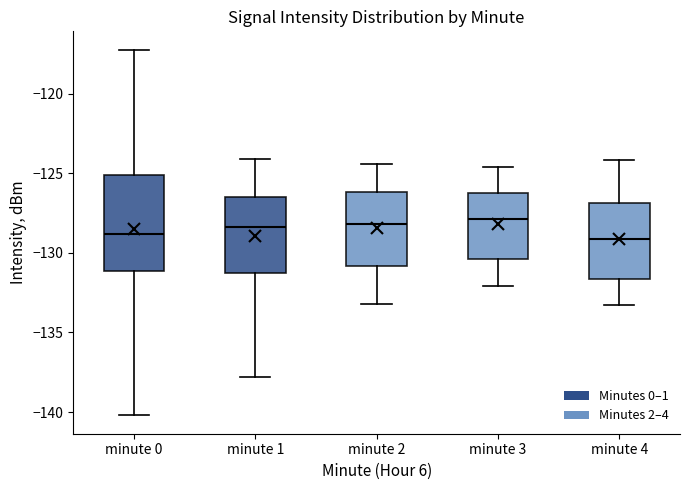

Reading left to right, transcribe this box plot: for each box, give where its median line is, the range the box spans, and where its two whiskers end, as read against the y-axis. The values are not printed on the chart, so give them approximately, as read against the axis.

minute 0: median -129.0, box -131.0 to -125.0, whiskers -140.0 to -117.0
minute 1: median -128.5, box -131.5 to -126.5, whiskers -138.0 to -124.0
minute 2: median -128.0, box -131.0 to -126.0, whiskers -133.0 to -124.5
minute 3: median -128.0, box -130.5 to -126.0, whiskers -132.0 to -124.5
minute 4: median -129.0, box -131.5 to -127.0, whiskers -133.5 to -124.0